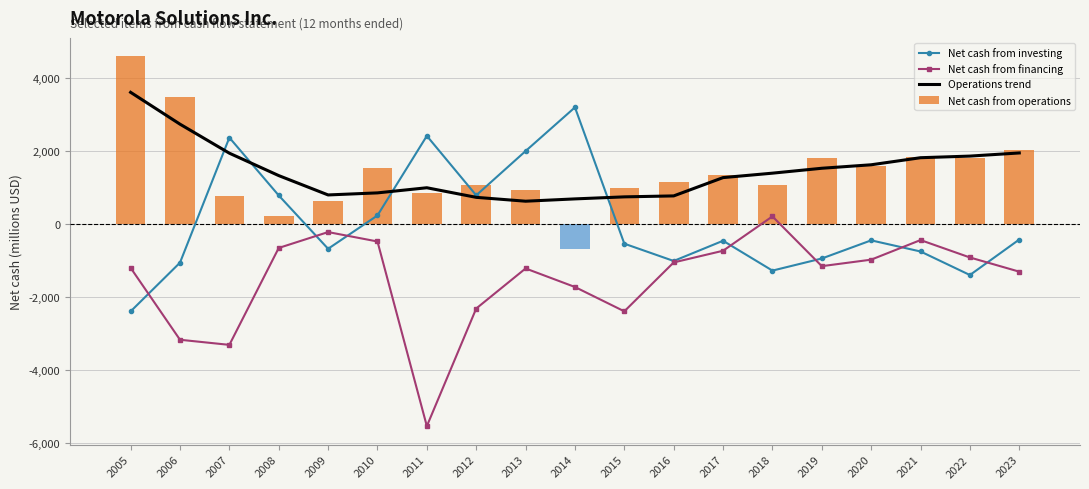

What is the difference between the maximum and second lowest values in the Net cash from operations series?

4363